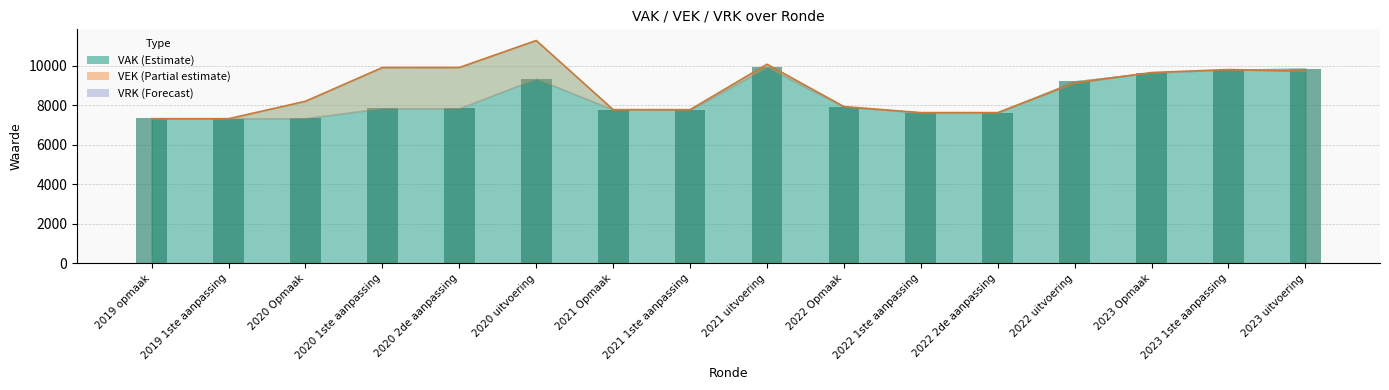

What is the minimum value for VAK (bar)?

7325